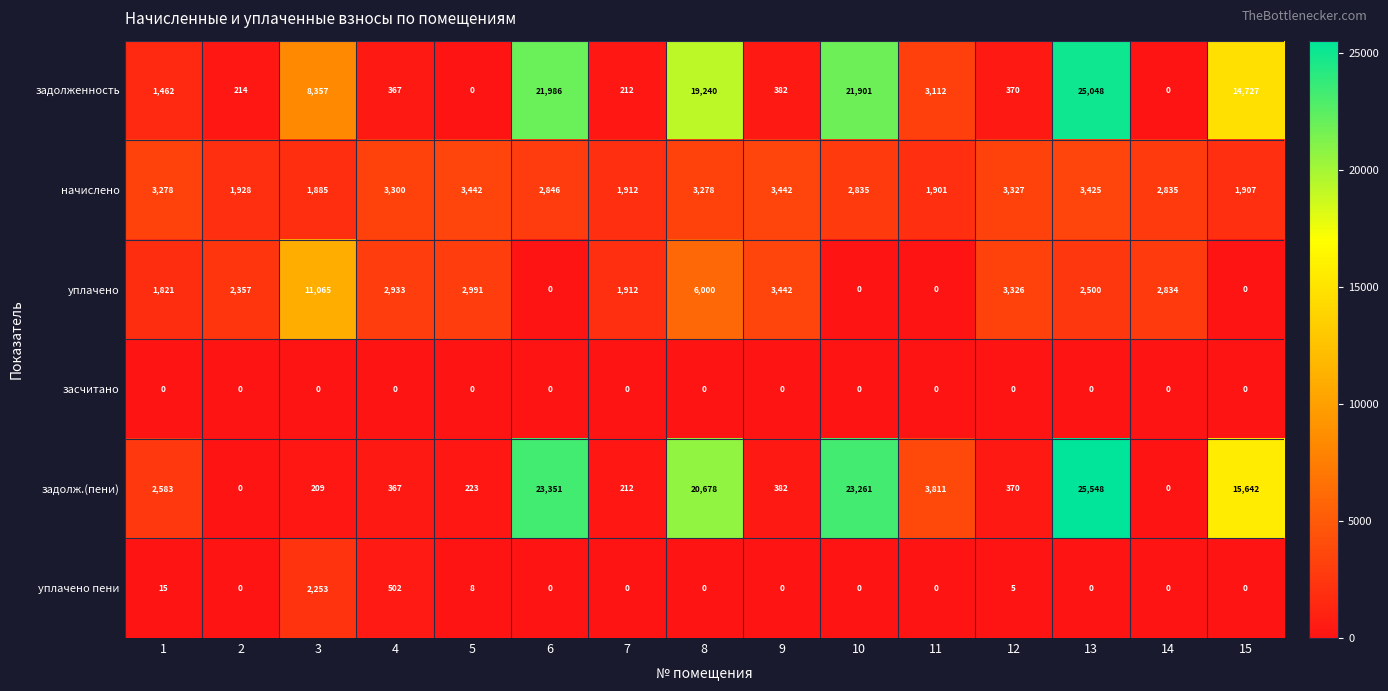

At which category is the sum across all series the highest?

13